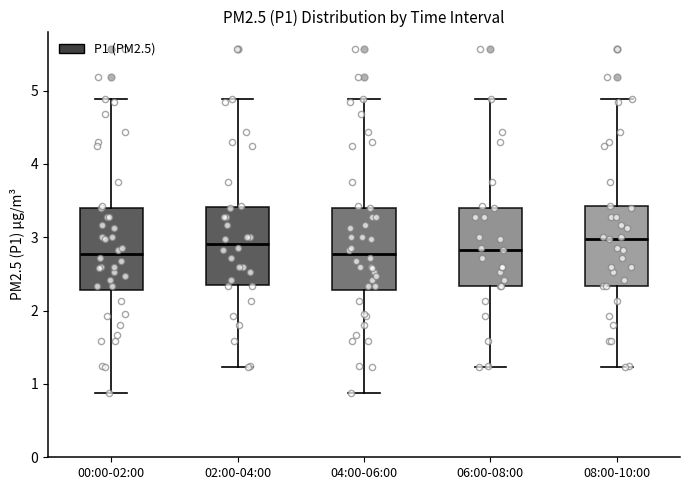

Reading left to right, read every box against the y-axis: the position of its median line, the range the box covers, and the ends of its whiskers. The values are not printed on the chart, so give them approximately, as read against the axis.

00:00-02:00: median 2.8, box 2.3 to 3.4, whiskers 0.9 to 4.9
02:00-04:00: median 2.9, box 2.4 to 3.4, whiskers 1.2 to 4.9
04:00-06:00: median 2.8, box 2.3 to 3.4, whiskers 0.9 to 4.9
06:00-08:00: median 2.8, box 2.3 to 3.4, whiskers 1.2 to 4.9
08:00-10:00: median 3.0, box 2.3 to 3.4, whiskers 1.2 to 4.9